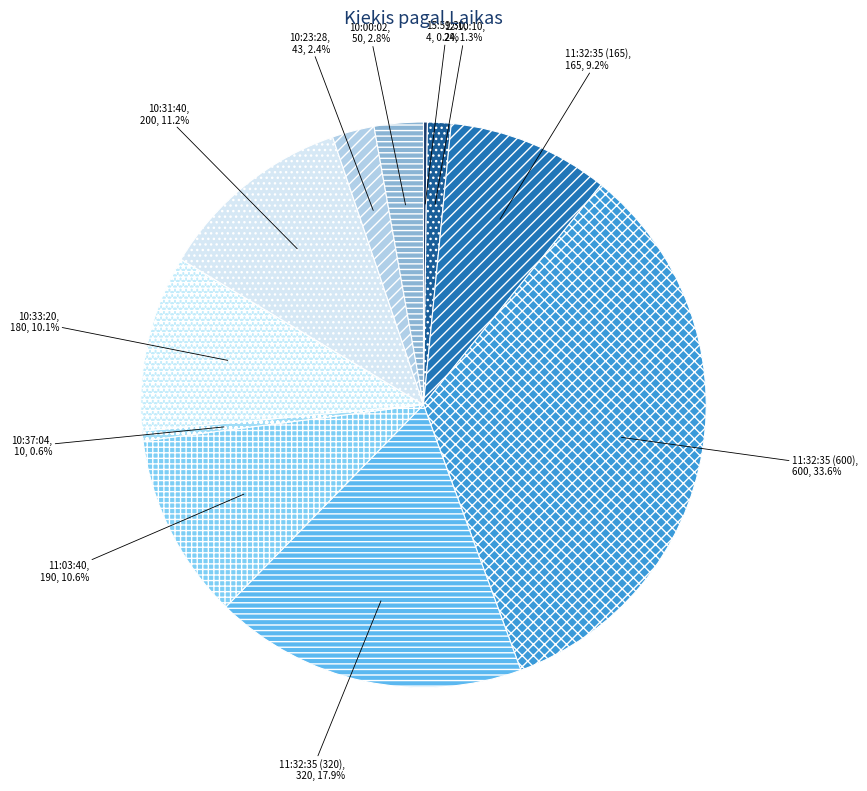

Does 11:32:35 (600) account for over 50% of the chart?

No